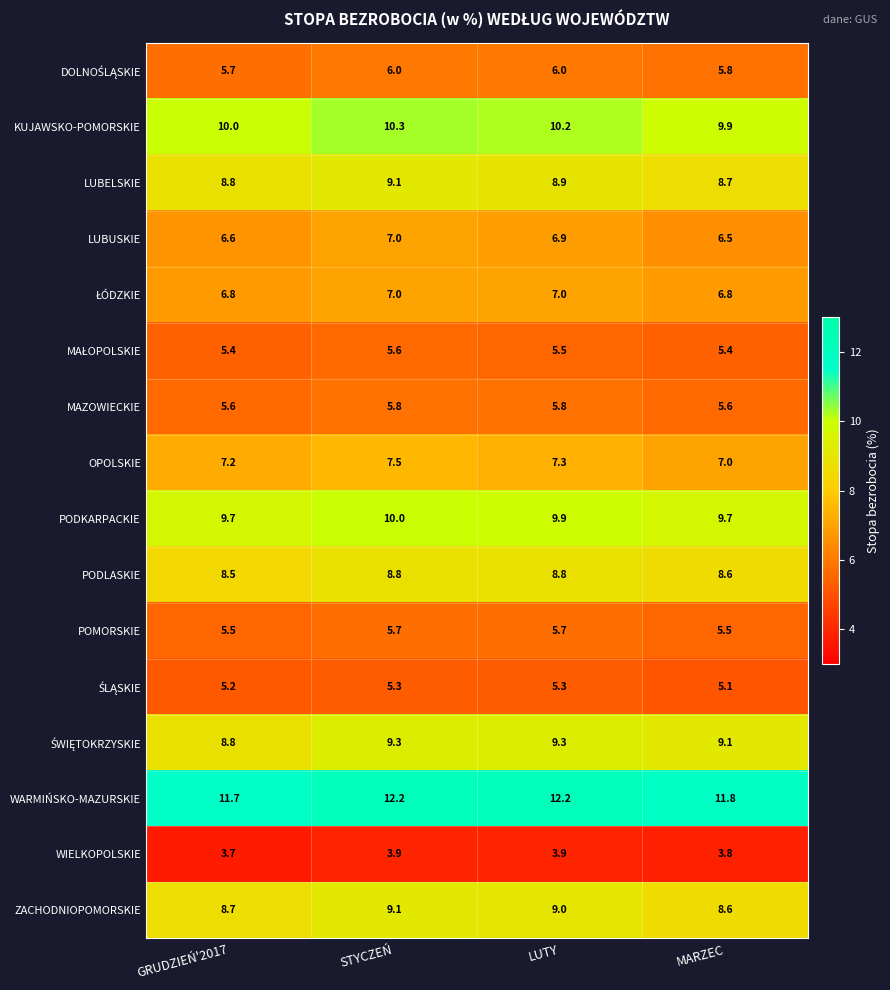

What is the difference between the maximum and minimum values in the LUBUSKIE series?

0.5